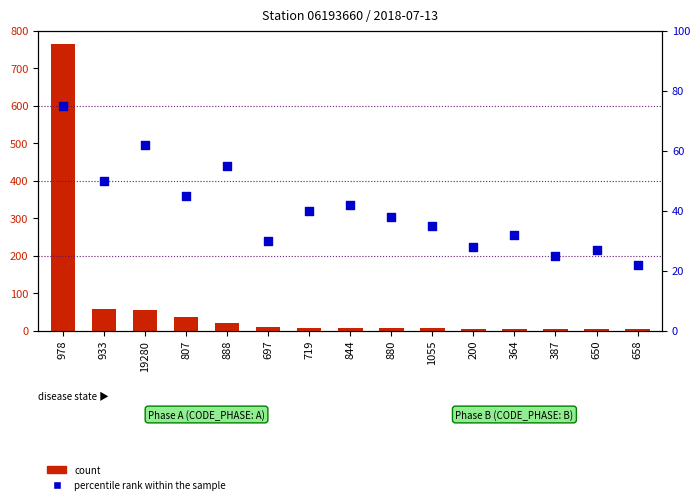

Which series contains the lowest Y value?

count